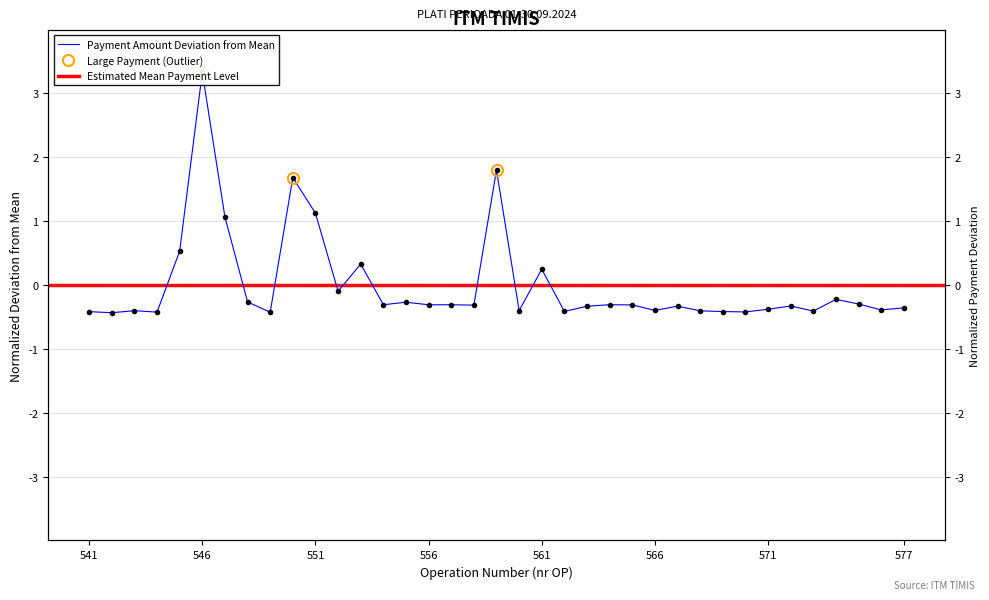

Which category has the lowest value across all series?

542